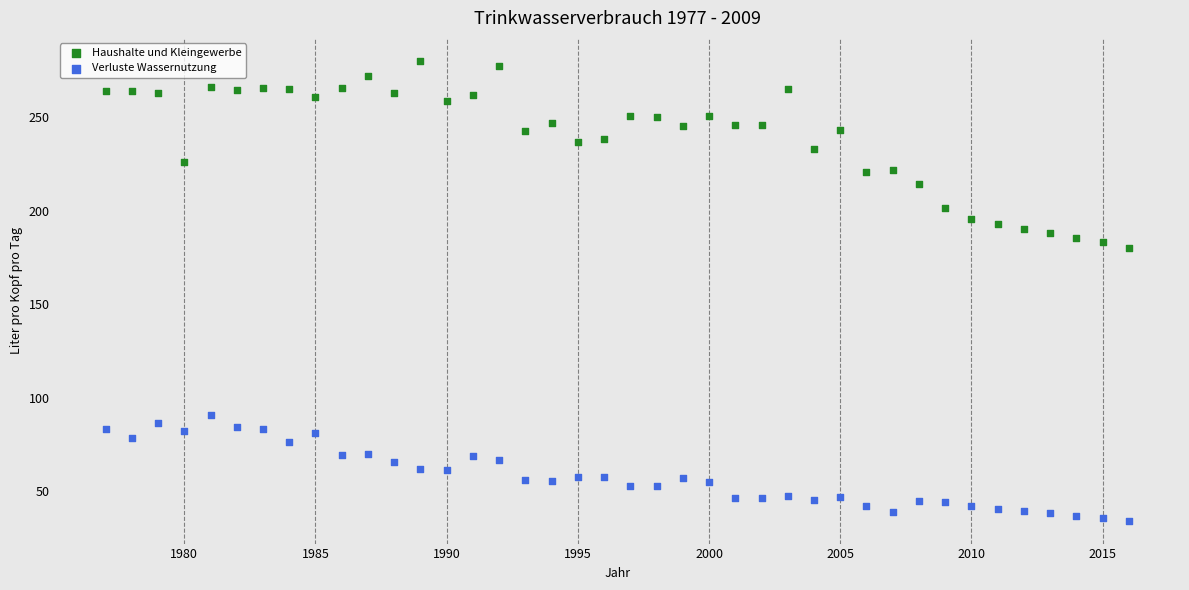

Across all series, what Y value is closest to 157?

180.1